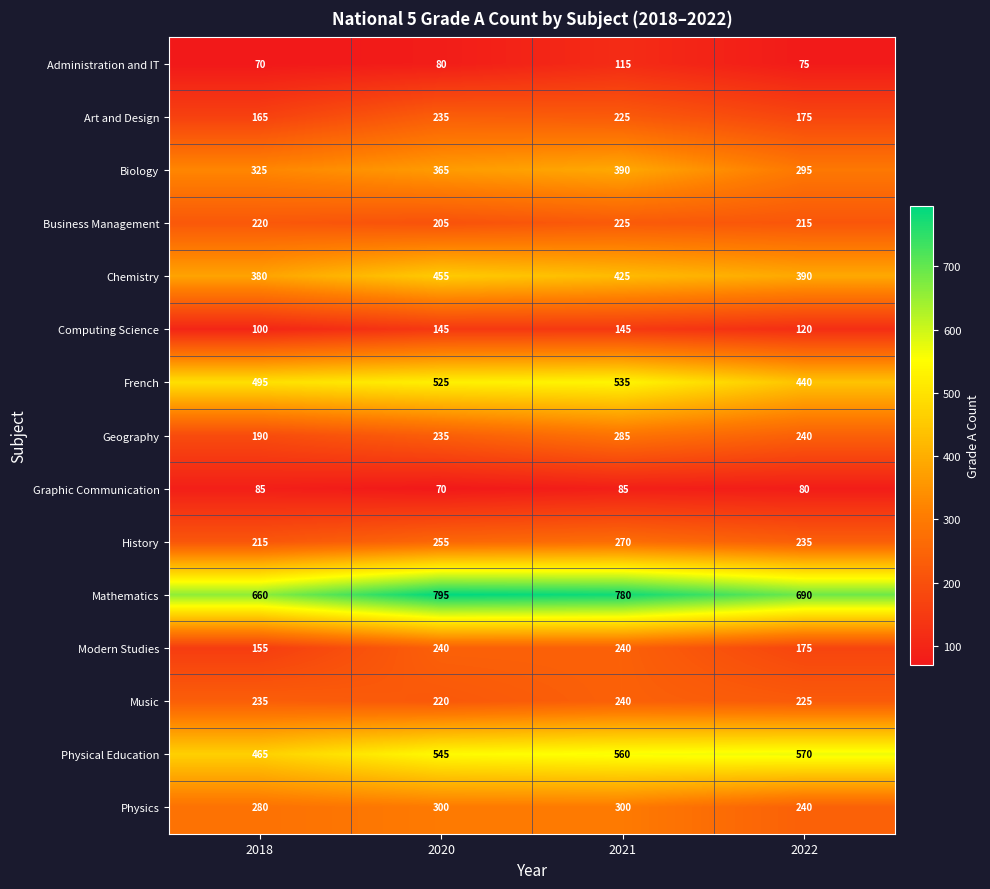

At how many categories does at least one series exceed 207?

4